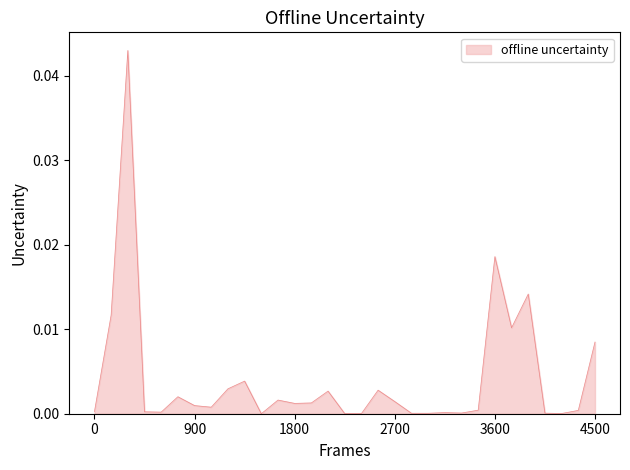

At which category does the chart reach its peak across all series?

3